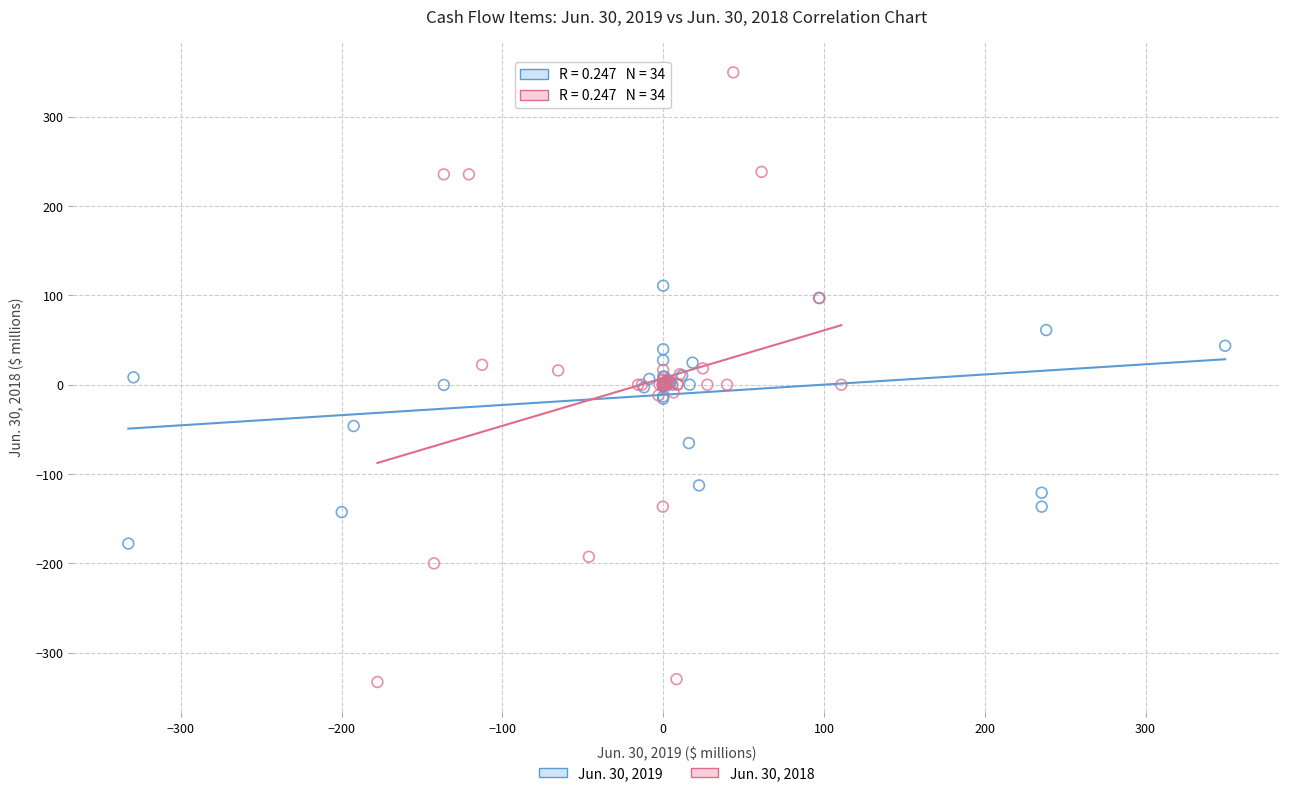

Which series contains the highest Y value?

Jun. 30, 2018